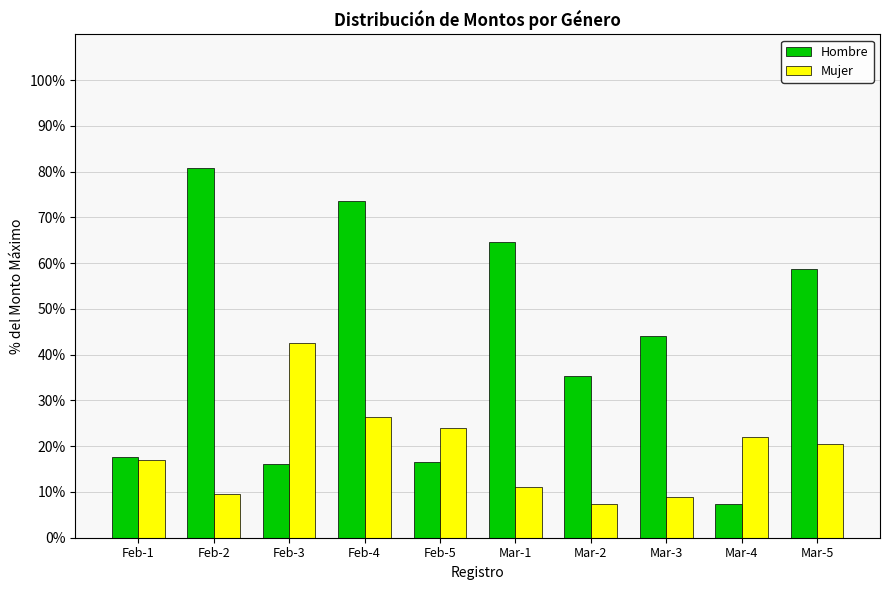

What is the difference between the second highest and minimum values in the Hombre series?

66.2